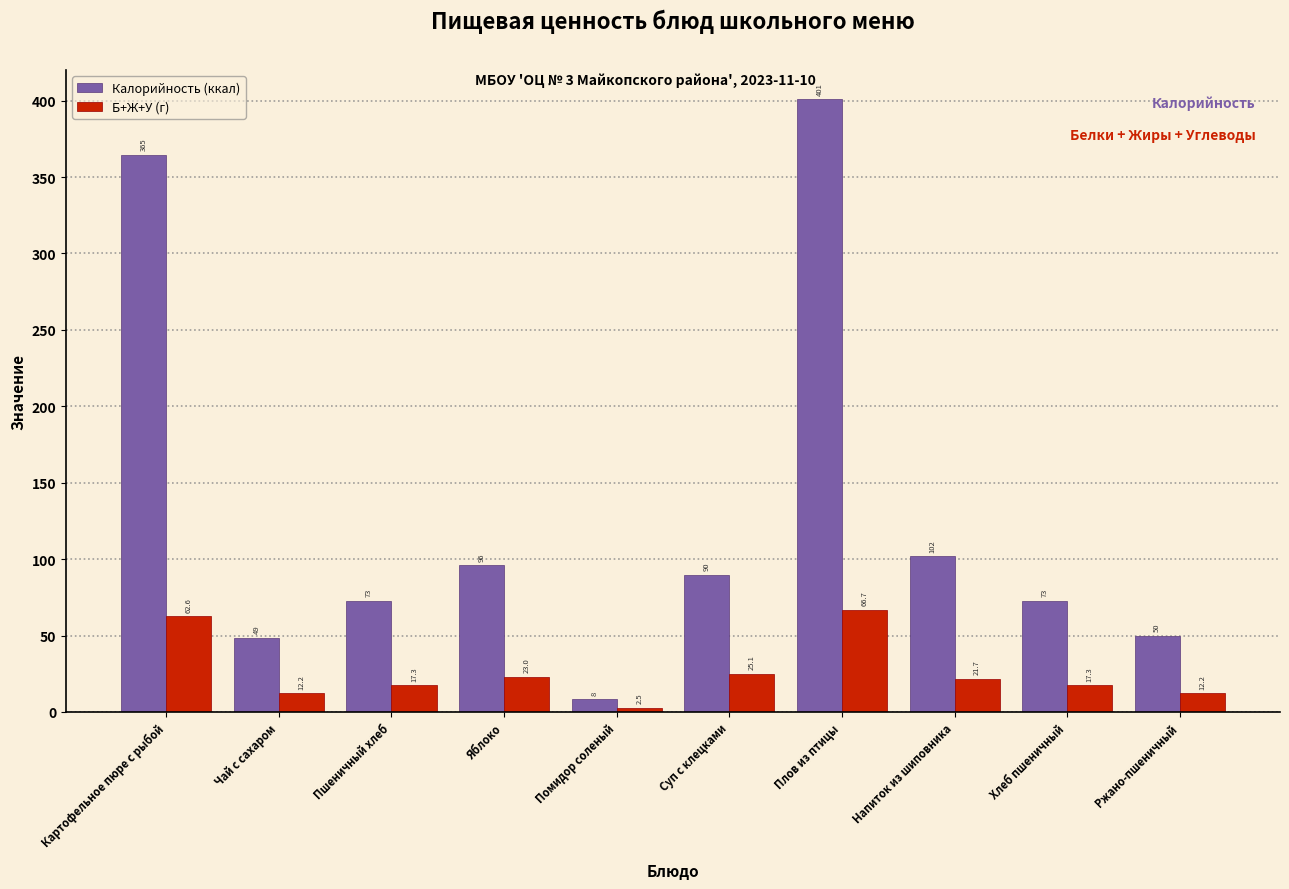

Where does the Б+Ж+У (г) series first go above 21?

Картофельное пюре с рыбой